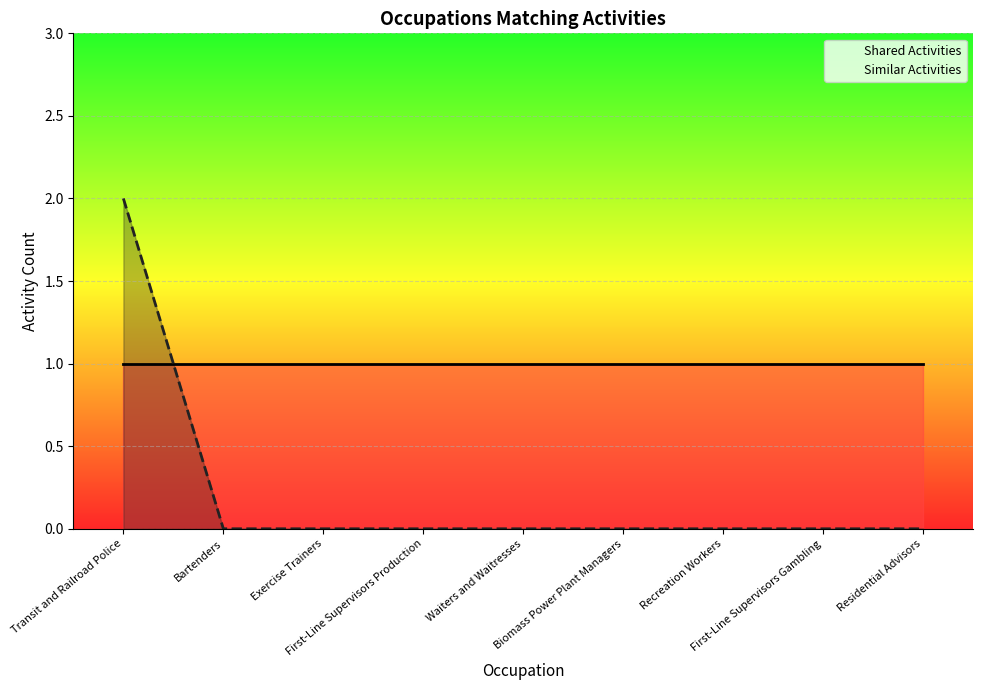

Where is Similar Activities nearest to the value 1?

Transit and Railroad Police